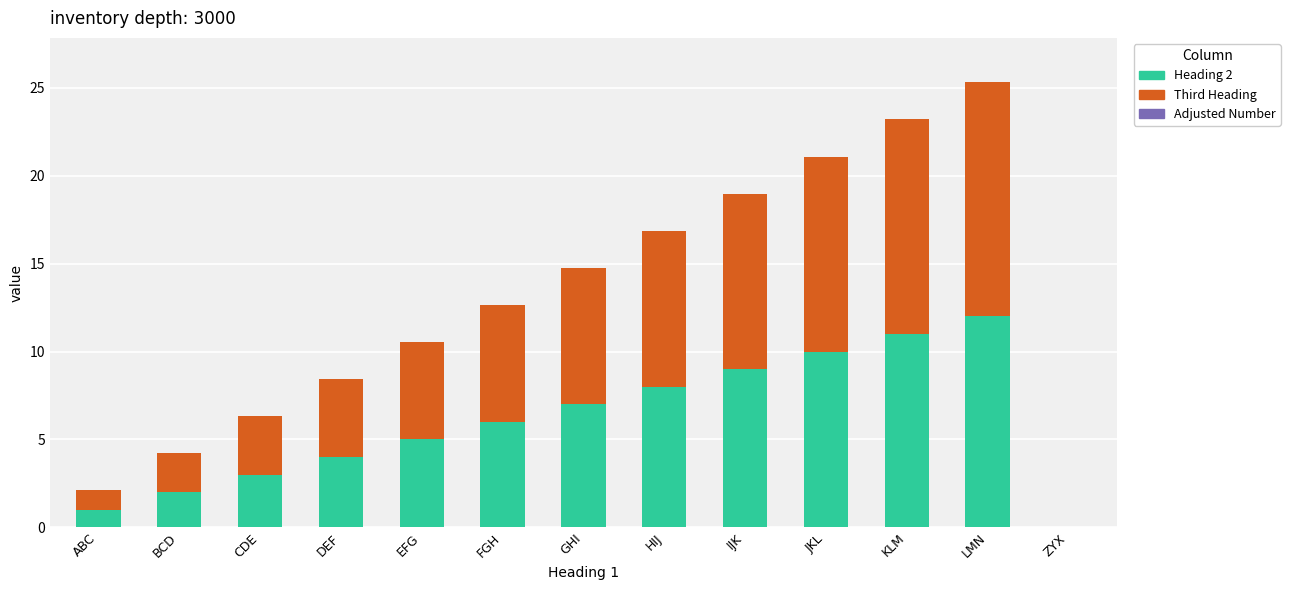

The Heading 2 series shows 4.7 at LMN. True or false?

False